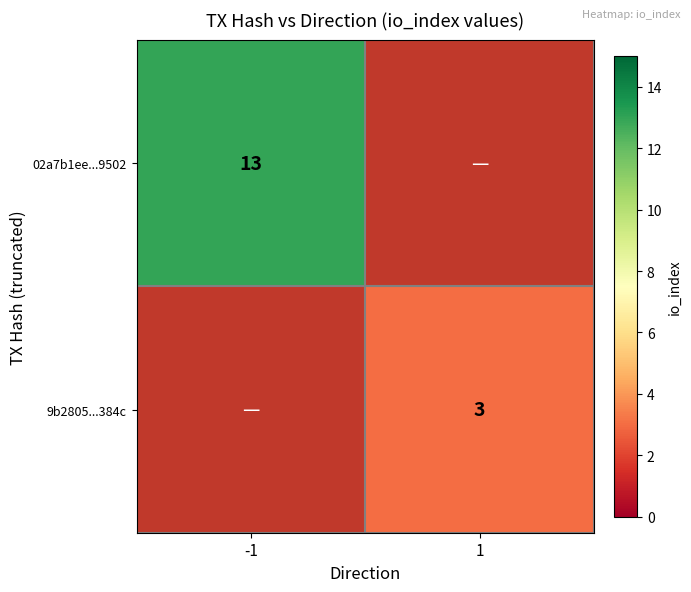

Is it true that 9b2805...384c equals 1 at 1?

False